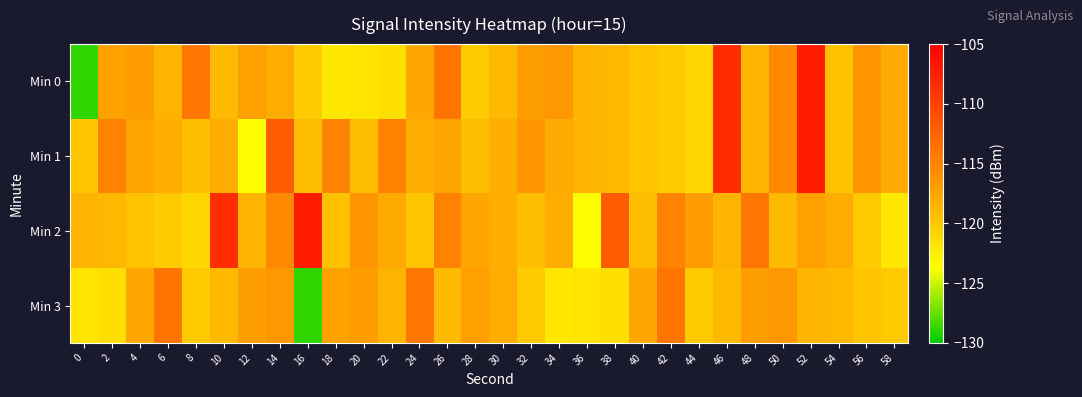

Which category has the highest value across all series?

52